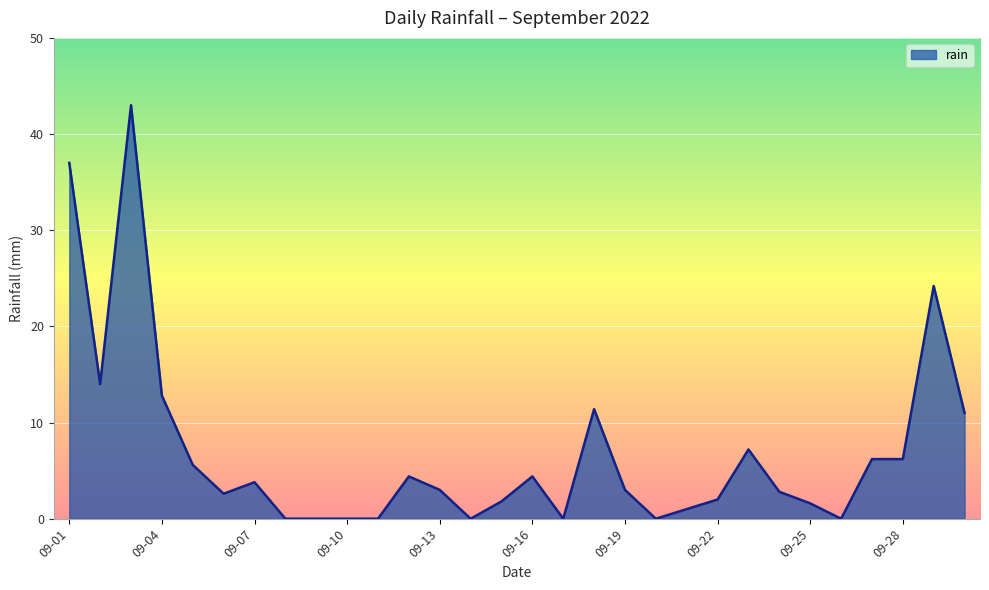

What is the difference between the maximum and minimum values?

43.0